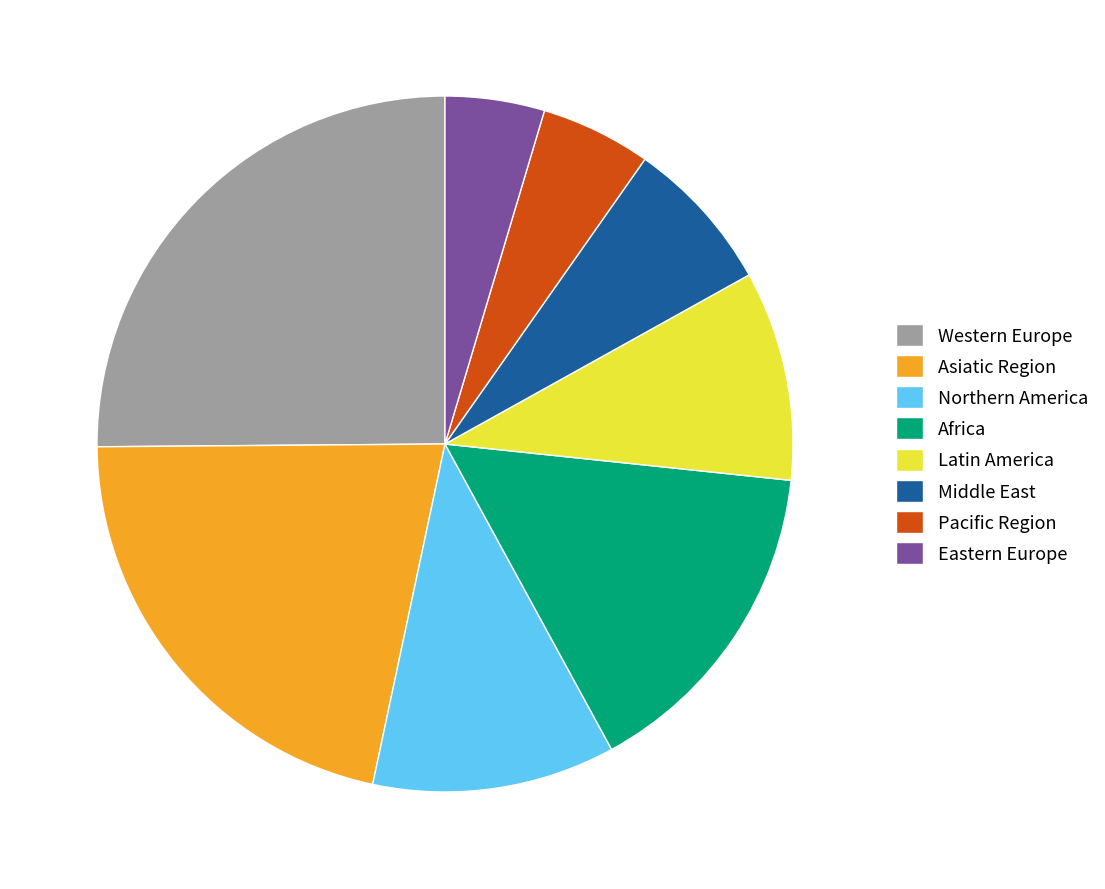

Combined, do Northern America and Middle East account for over 50%?

No